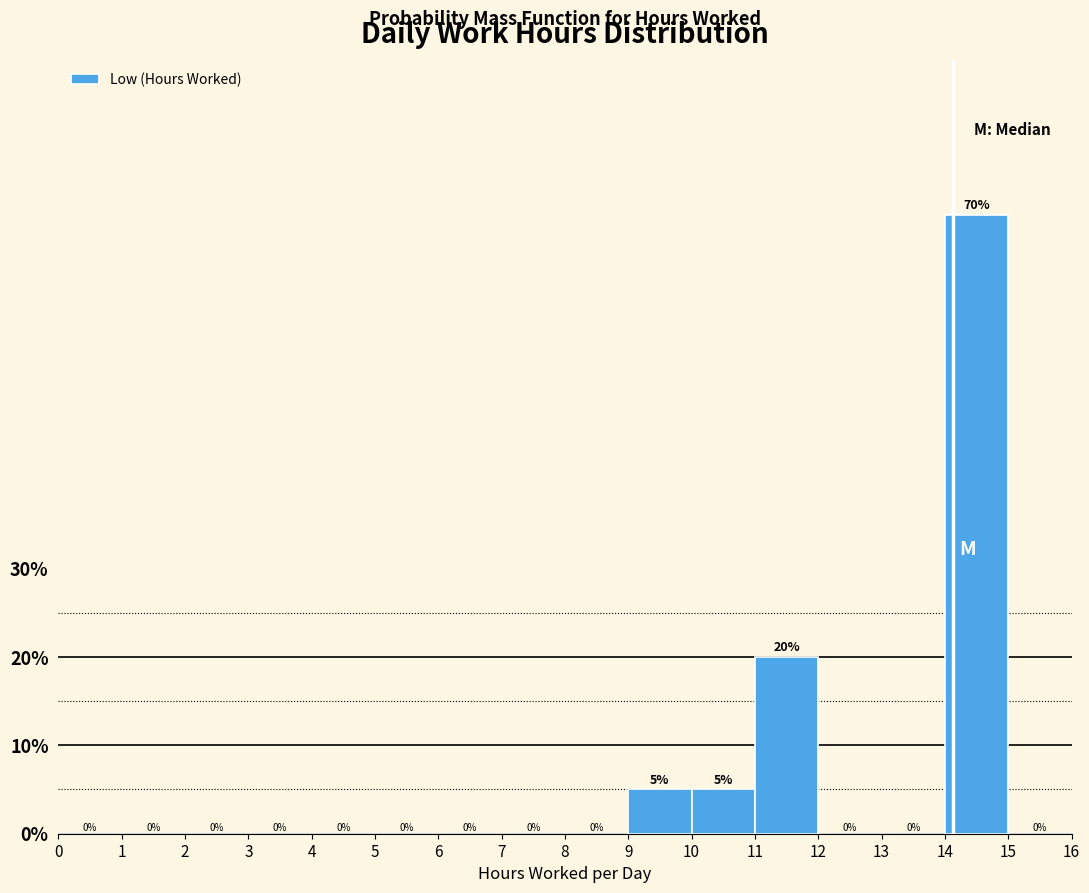

Reading left to right, transcribe this chart: for each bar, give the range it covers on the x-axis and its height.

0 to 1: 0
1 to 2: 0
2 to 3: 0
3 to 4: 0
4 to 5: 0
5 to 6: 0
6 to 7: 0
7 to 8: 0
8 to 9: 0
9 to 10: 5
10 to 11: 5
11 to 12: 20
12 to 13: 0
13 to 14: 0
14 to 15: 70
15 to 16: 0